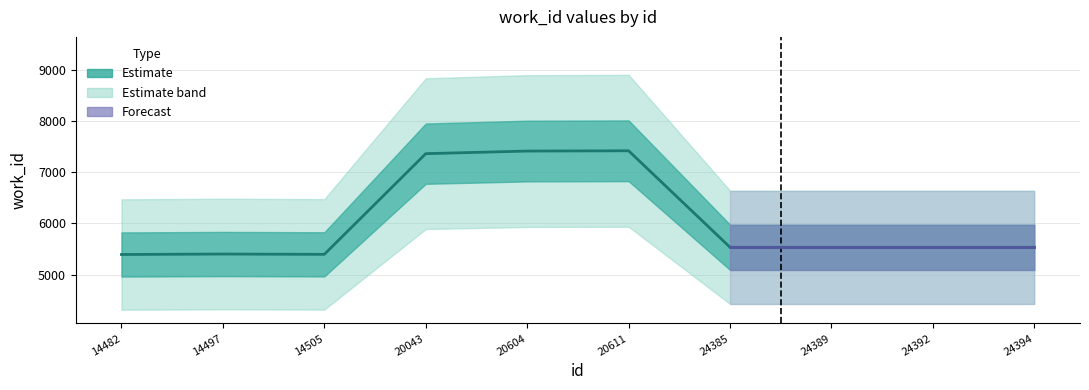

How many lines are shown in the chart?

1